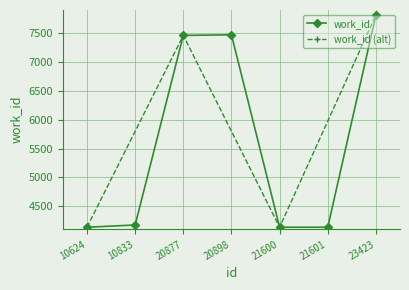

What is the value of the 5th point from the left?

4136